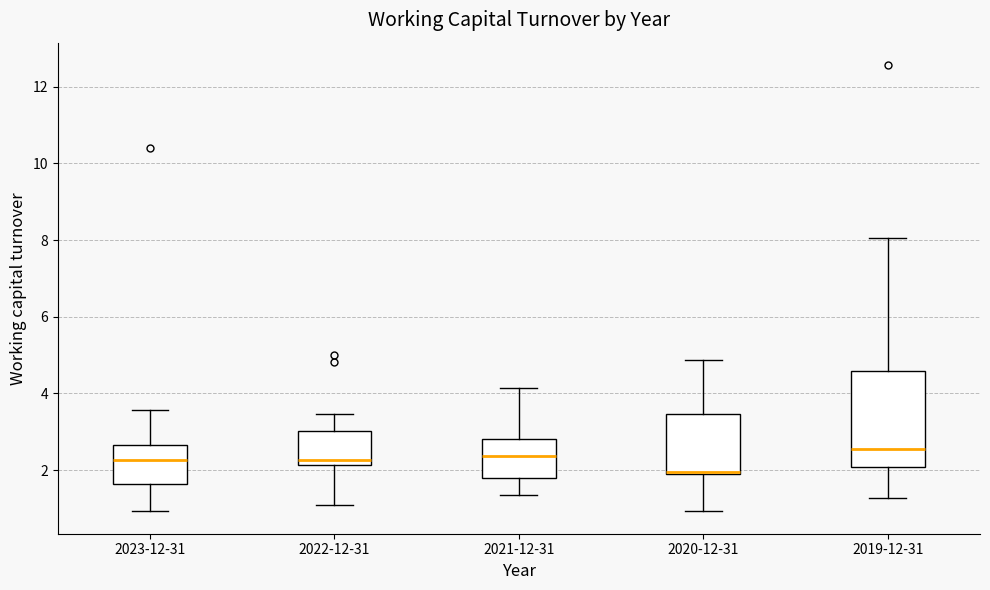

Which box is the tallest, from its lower edge to its upper edge?

2019-12-31